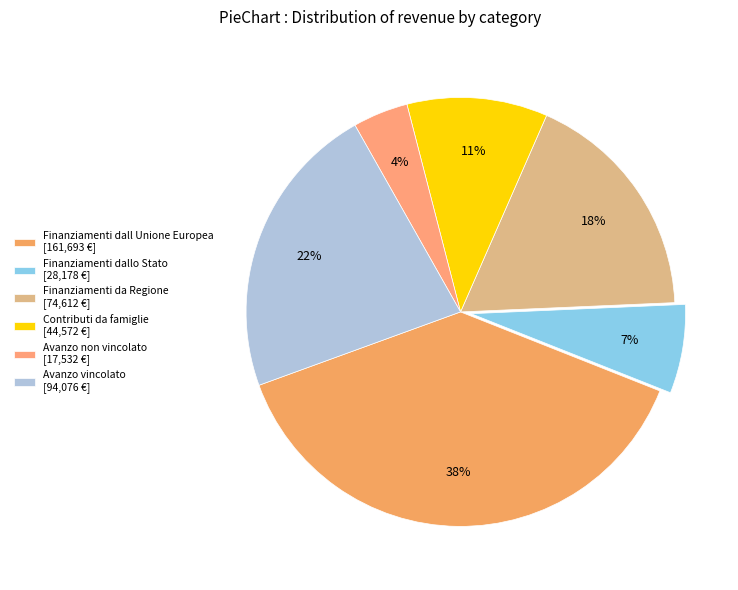

How many slices are in this pie chart?

6